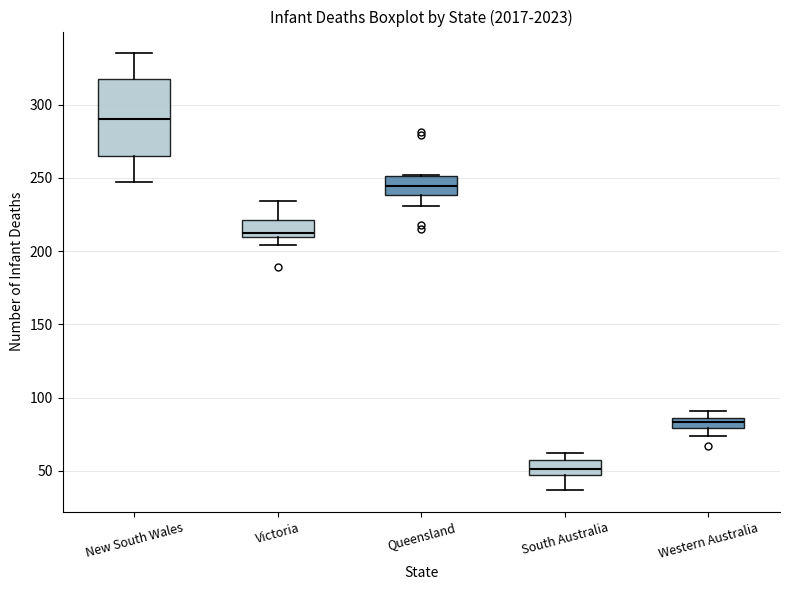

Where does the upper whisker of the box for Victoria end on the y-axis? The values are not printed on the chart, so give them approximately, as read against the axis.

235